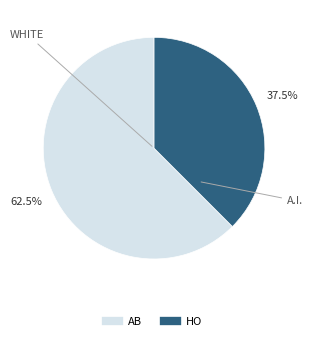

To the nearest percent, what is the difference between the largest and smallest slice percentages?

25%